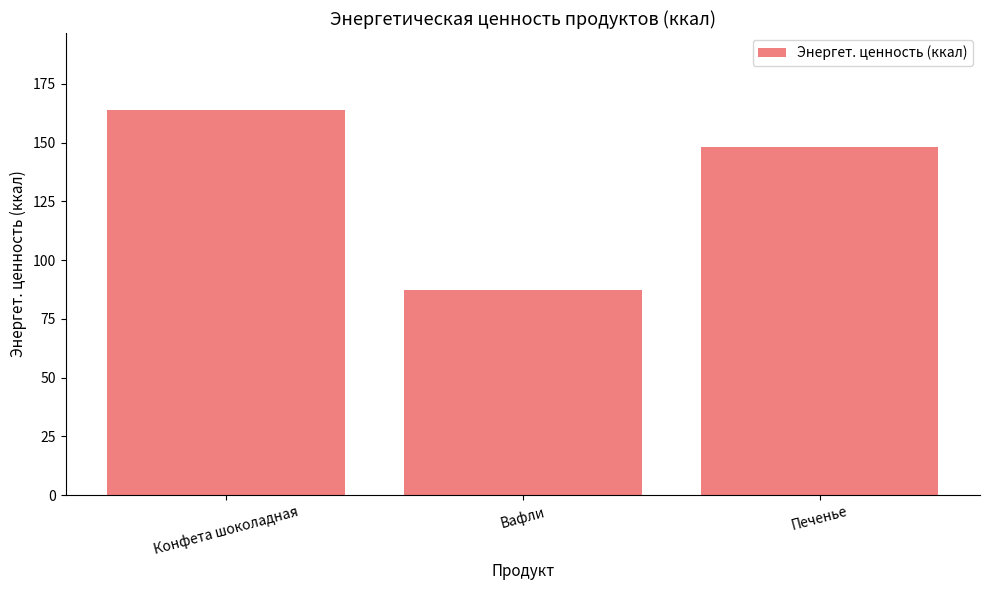

List the labels in order of value, largest first.

Конфета шоколадная, Печенье, Вафли